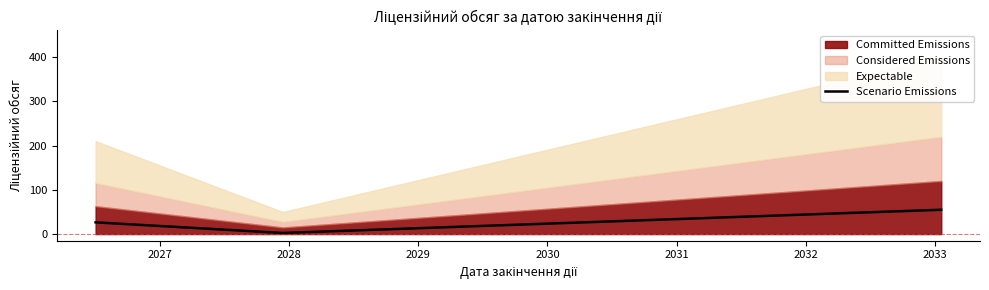

How many values are below 26?

1